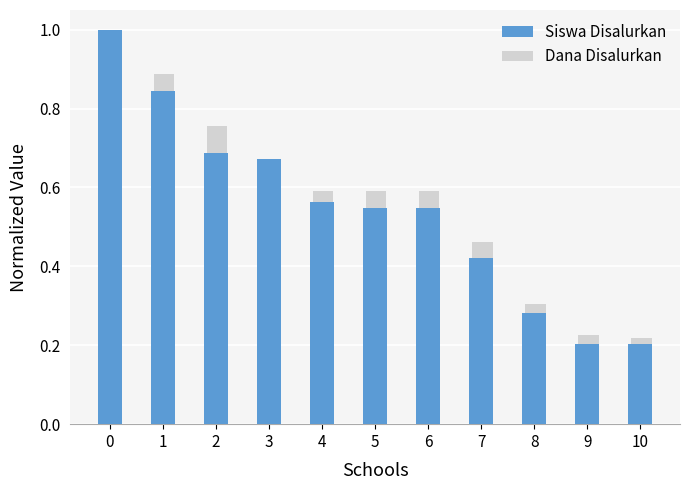

Rank the series at 2 from highest to lowest value.

Dana Disalurkan, Siswa Disalurkan